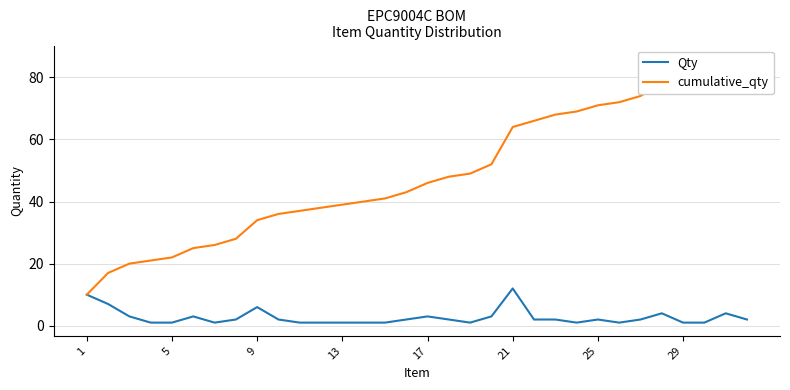

At which label does cumulative_qty first exceed 46?

17